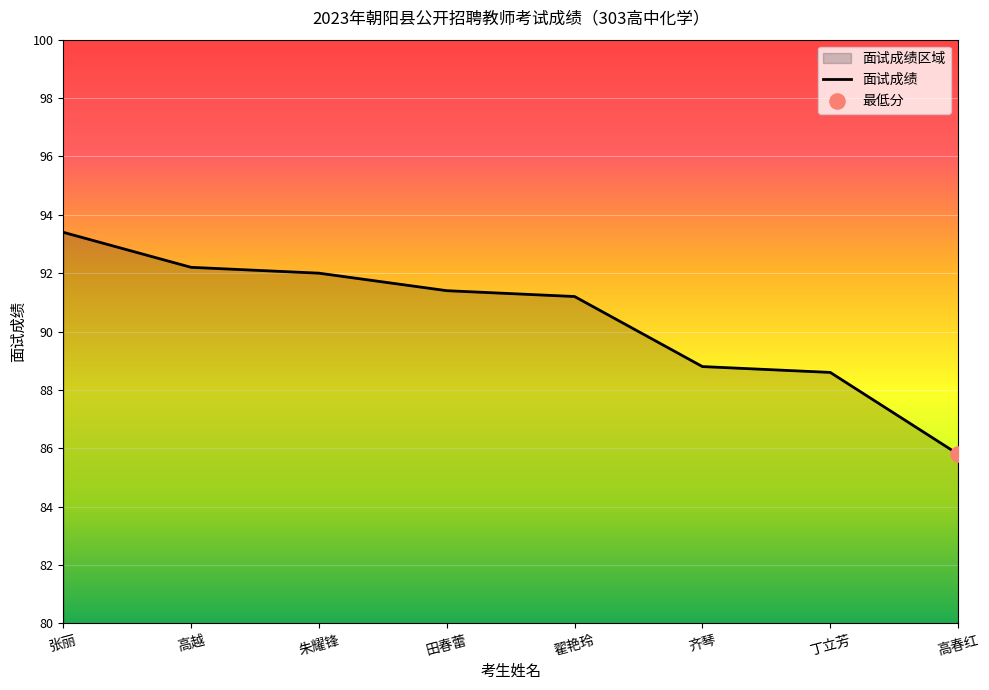

Between 丁立芳 and 高越, which is larger?

高越